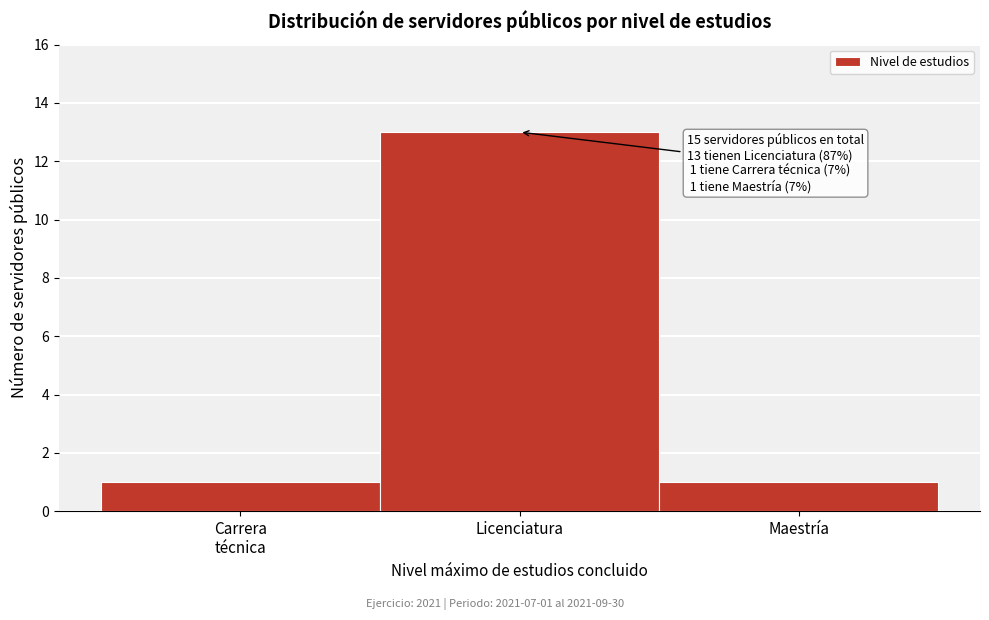

Reading left to right, list all the values displayed in this chart.

1	13	1